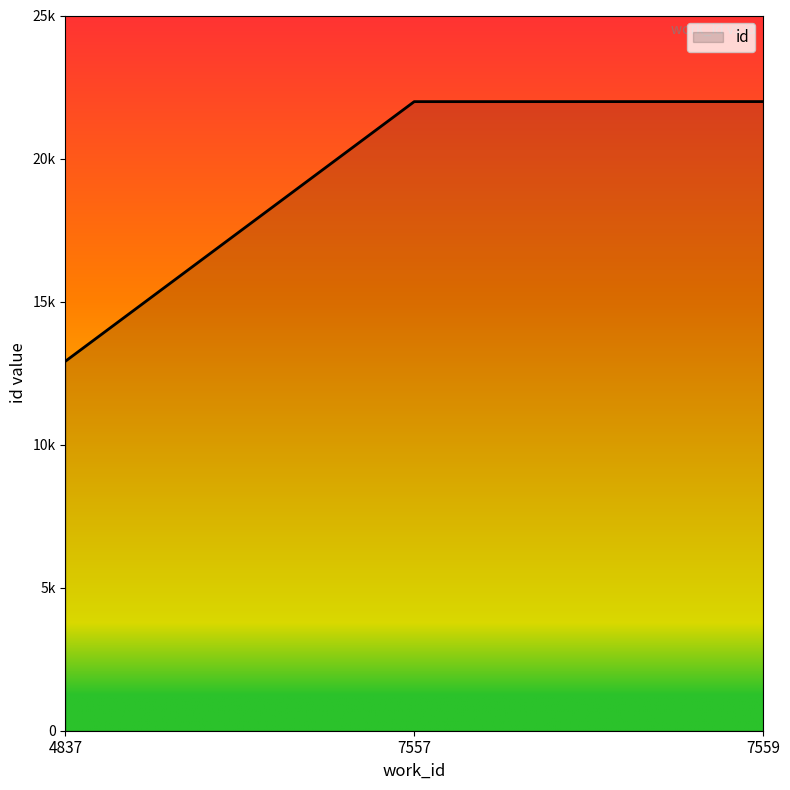

Which category has the lowest value across all series?

4837